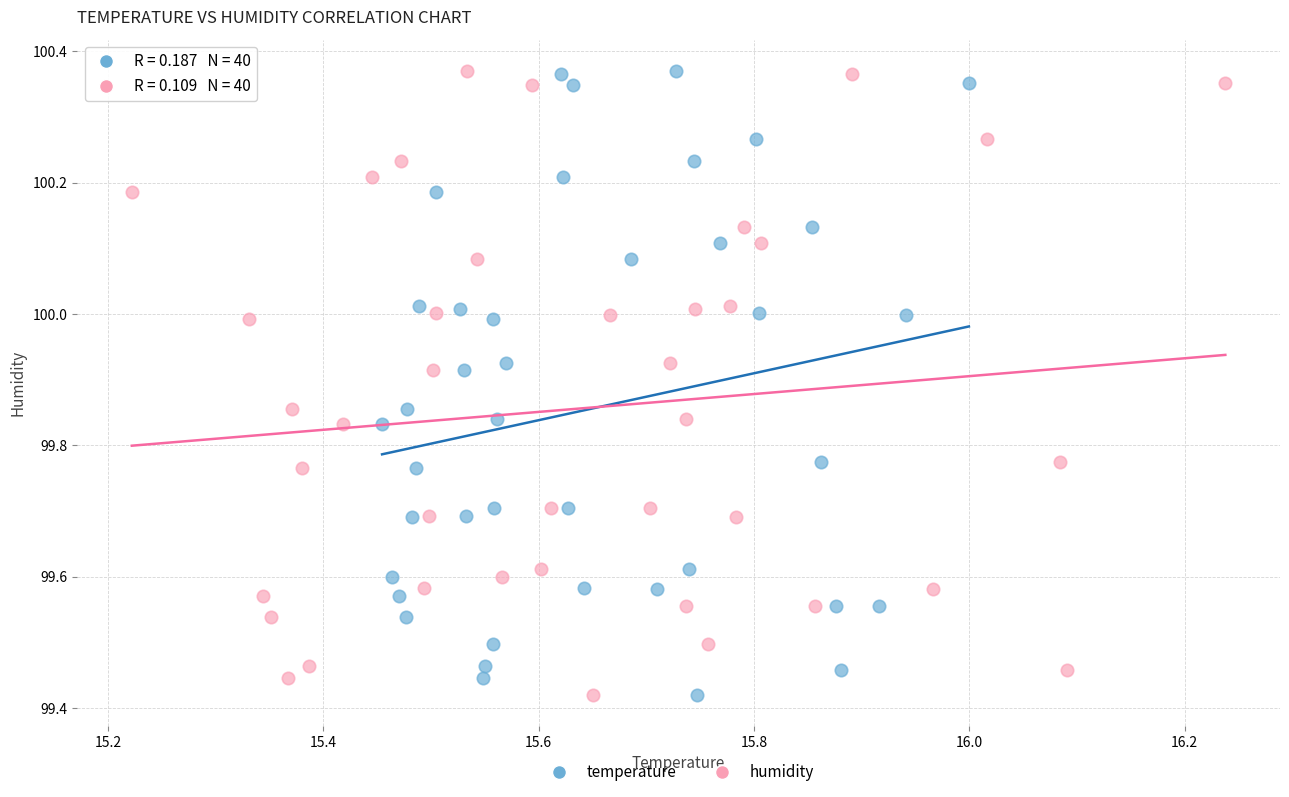

What are all the series names shown in the legend?

temperature, humidity